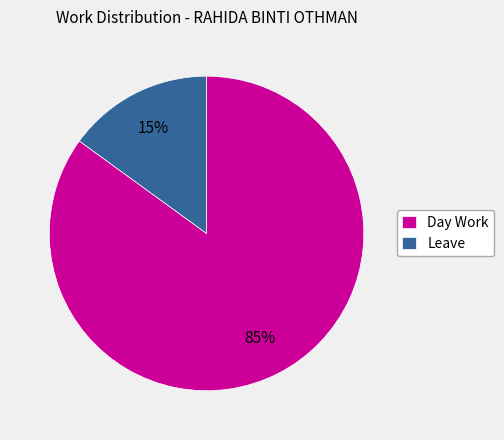

Is it true that Leave is 28% of the pie?

False